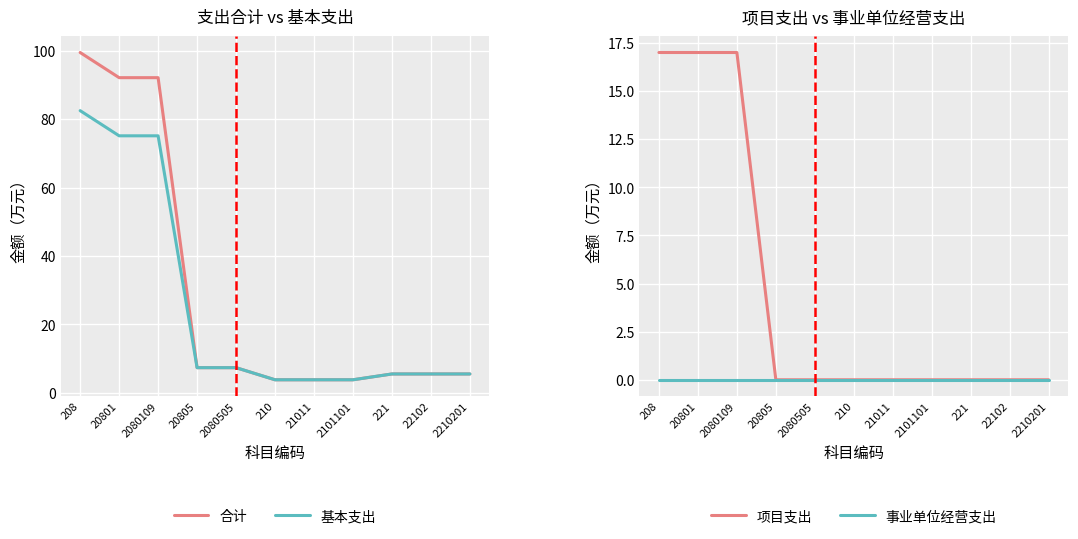

What is the greatest value displayed?

99.5